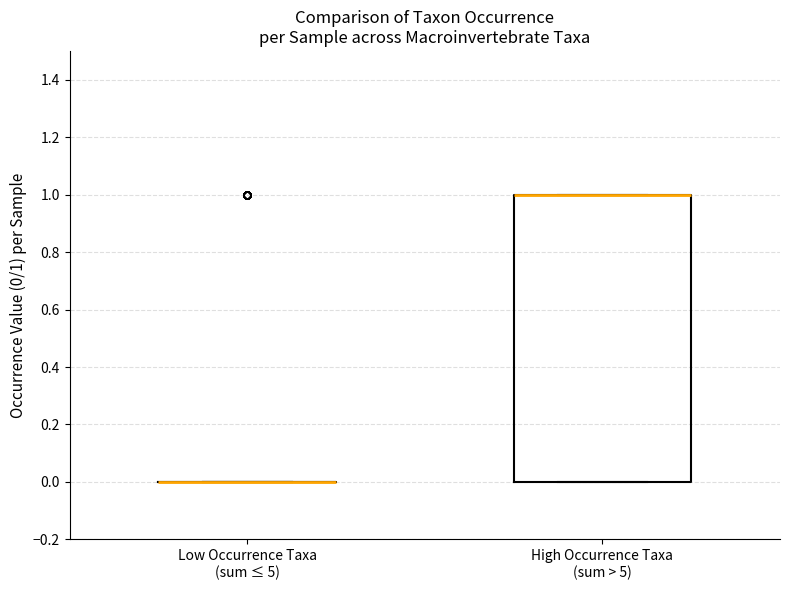

Reading left to right, read every box against the y-axis: the position of its median line, the range the box covers, and the ends of its whiskers. The values are not printed on the chart, so give them approximately, as read against the axis.

Low Occurrence Taxa (sum ≤ 5): box collapsed to a line at 0, whiskers 0 to 0
High Occurrence Taxa (sum > 5): median 1 (drawn on the box's upper edge), box 0 to 1, whiskers 0 to 1